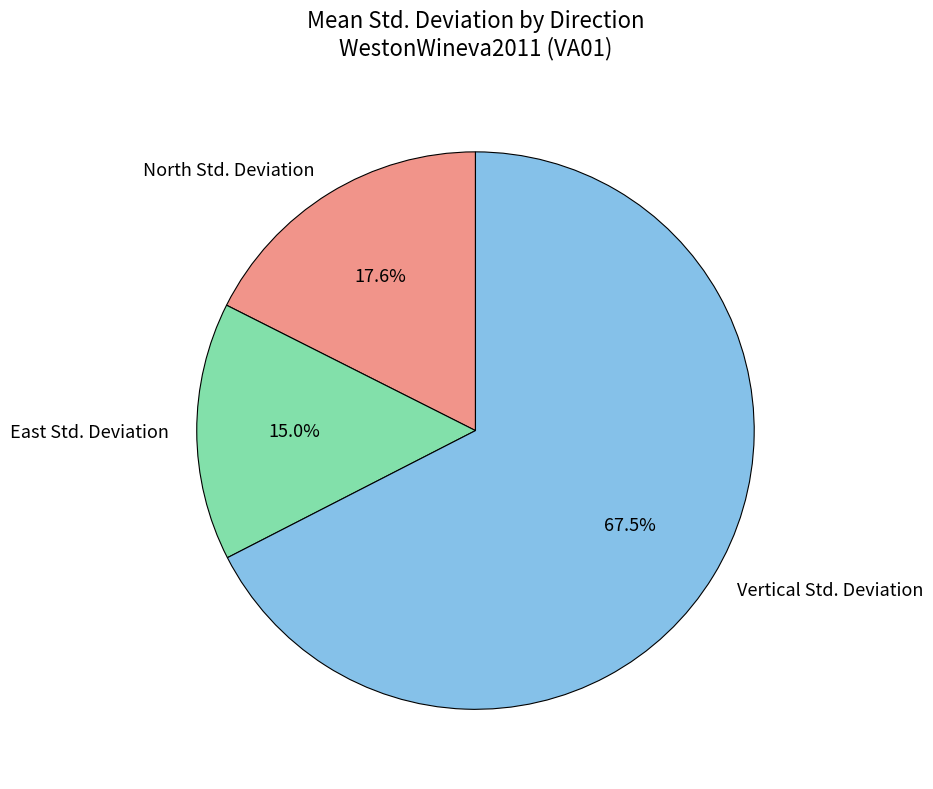

Which slice is the largest?

Vertical Std. Deviation